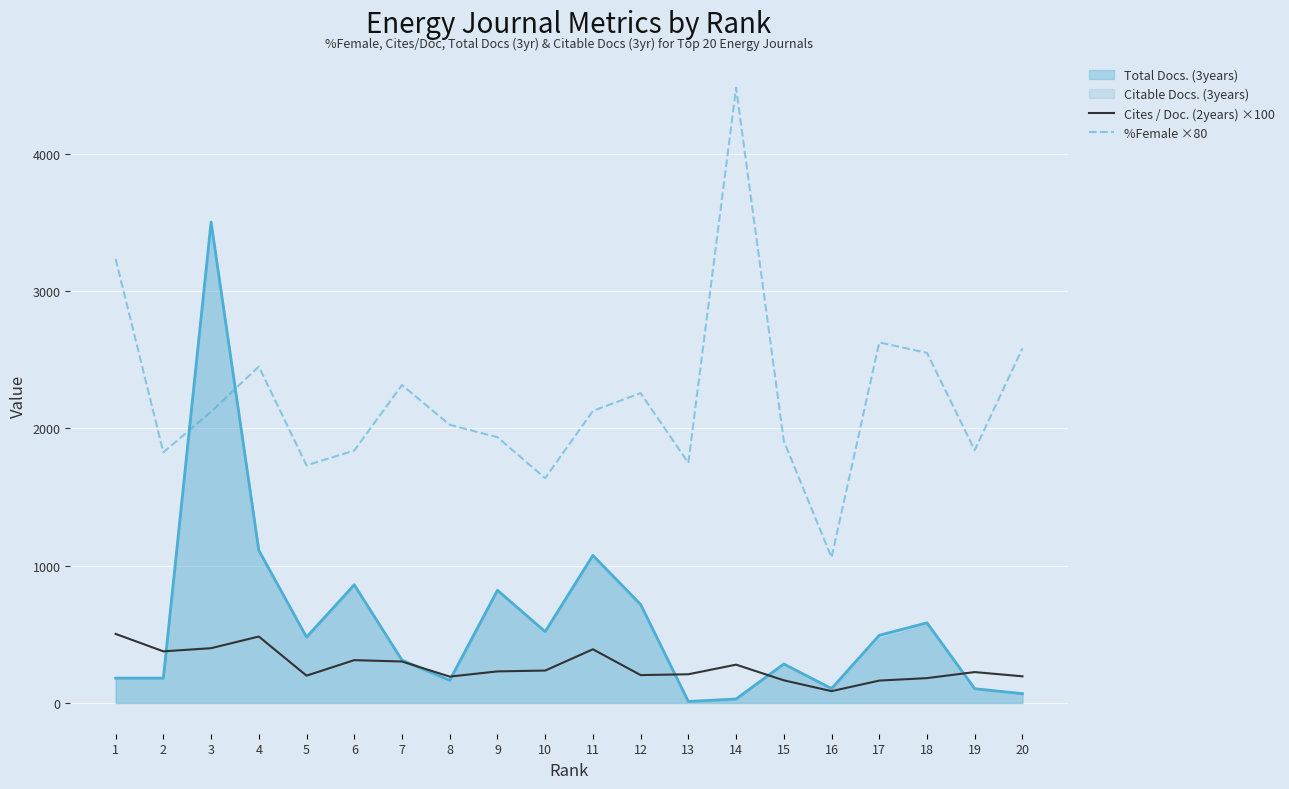

Where is Cites / Doc. (2years) ×100 nearest to the value 294?

7